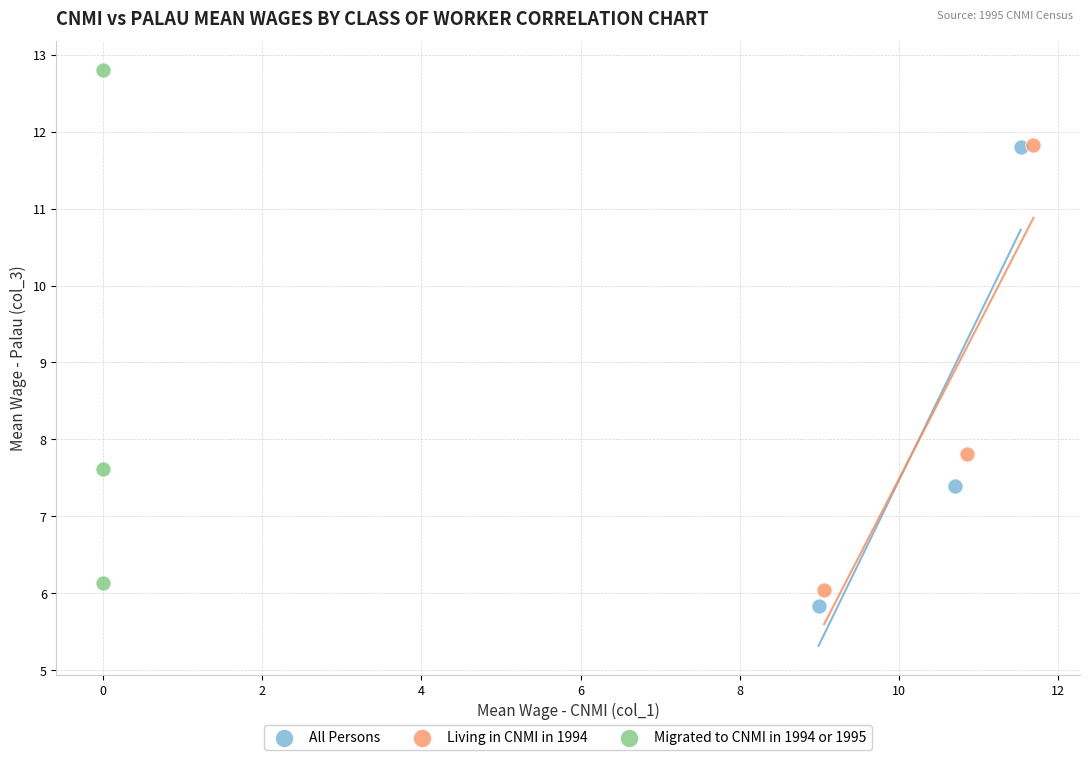

Which series contains the lowest Y value?

All Persons